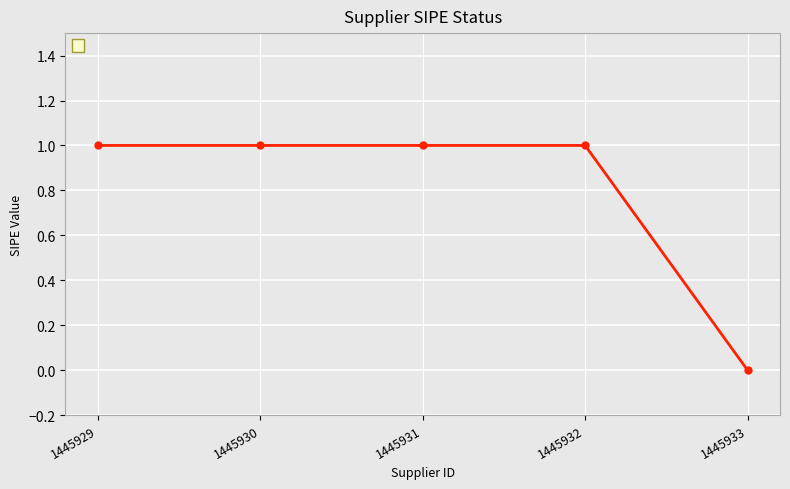

Reading left to right, extract all data points from this chart.

1445929=1	1445930=1	1445931=1	1445932=1	1445933=0